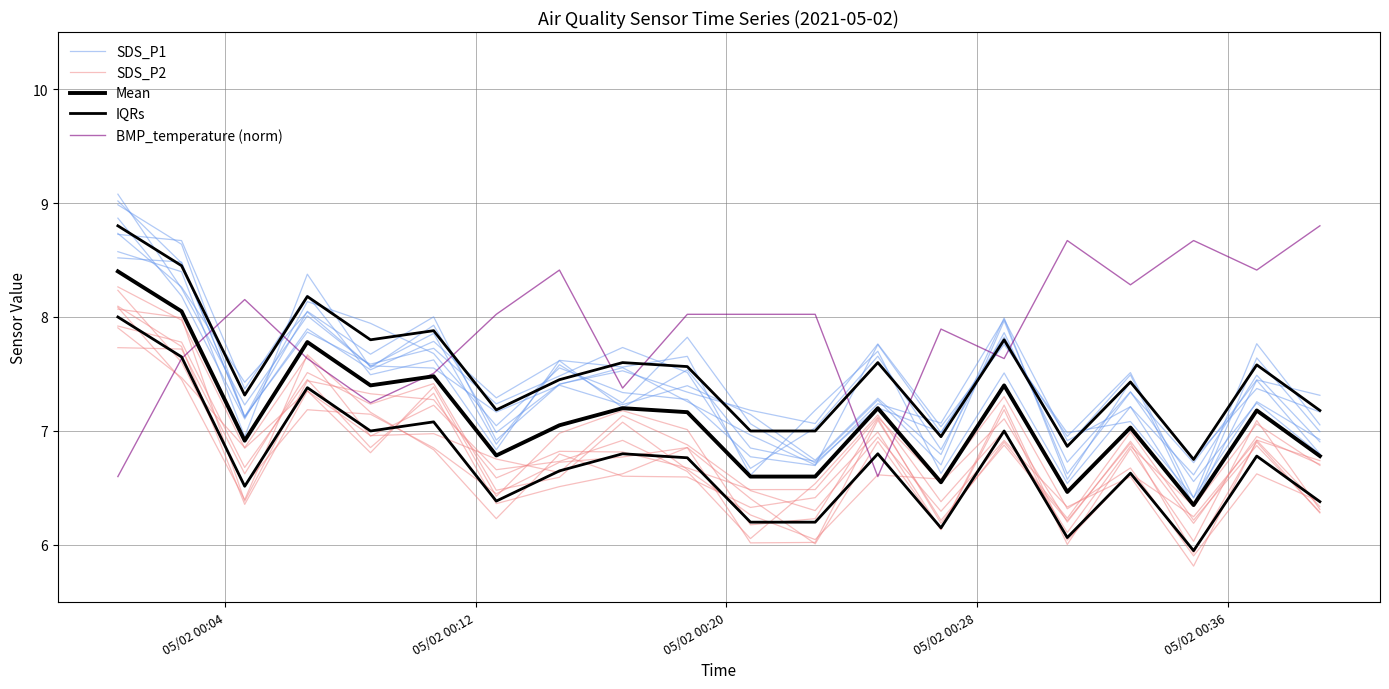

True or false: BMP_temperature (norm) has a value of 11.8 at 05/02 00:28.

False